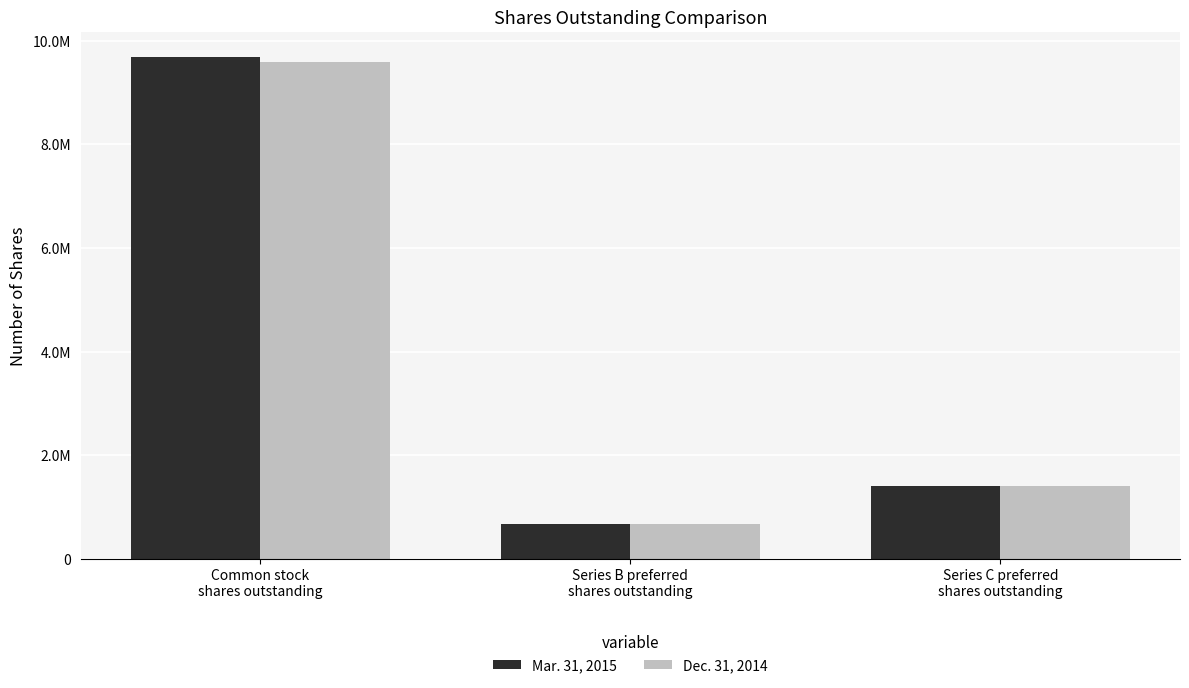

What are all the series names shown in the legend?

Mar. 31, 2015, Dec. 31, 2014